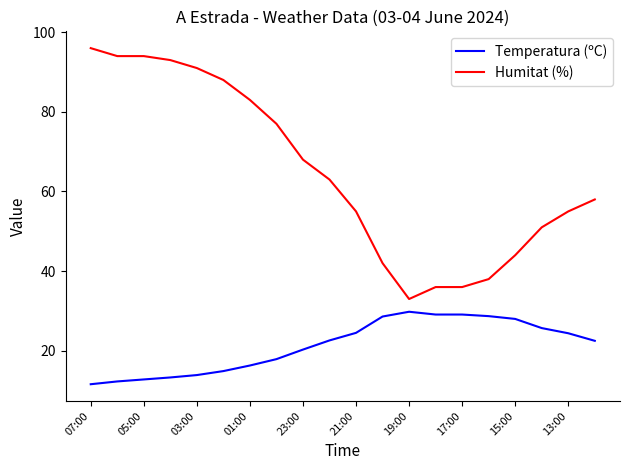

Rank the series by their maximum value, from lowest to highest.

Temperatura (ºC), Humitat (%)